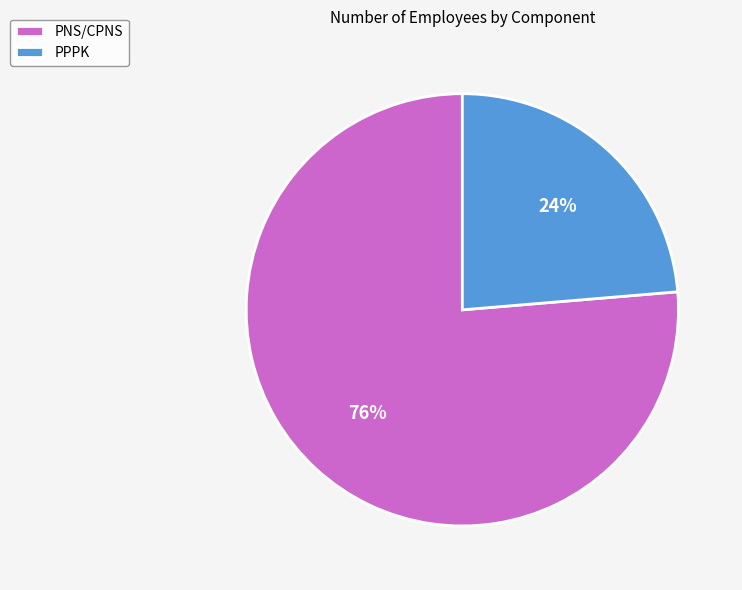

How many segments does this pie chart have?

2